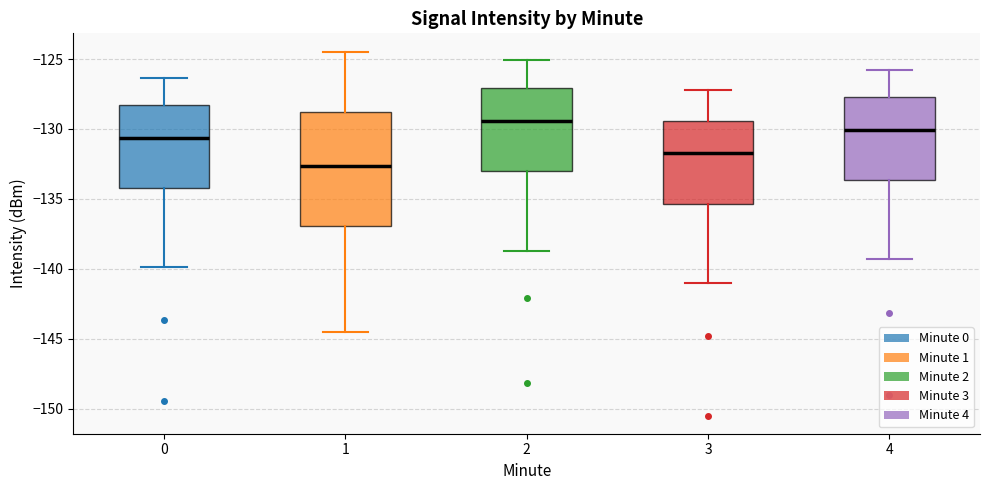

Reading left to right, read every box against the y-axis: the position of its median line, the range the box covers, and the ends of its whiskers. The values are not printed on the chart, so give them approximately, as read against the axis.

0: median -130.5, box -134.0 to -128.5, whiskers -140.0 to -126.5
1: median -132.5, box -137.0 to -128.5, whiskers -144.5 to -124.5
2: median -129.5, box -133.0 to -127.0, whiskers -138.5 to -125.0
3: median -131.5, box -135.5 to -129.5, whiskers -141.0 to -127.0
4: median -130.0, box -133.5 to -127.5, whiskers -139.5 to -126.0